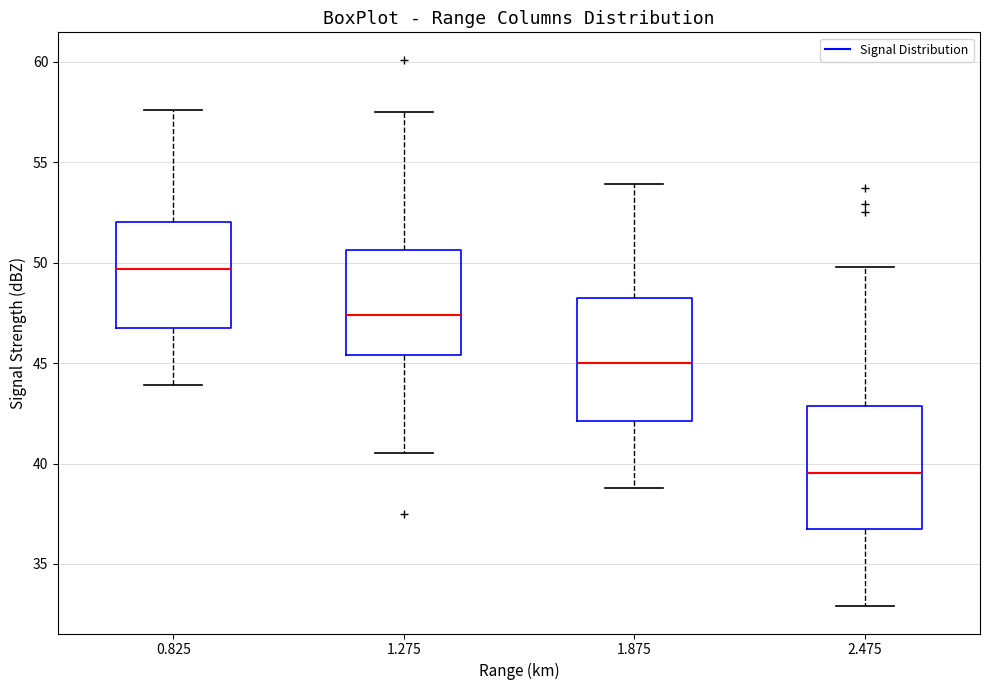

Where is the lower edge of the box at x = 1.875 on the y-axis? The values are not printed on the chart, so give them approximately, as read against the axis.

42.0